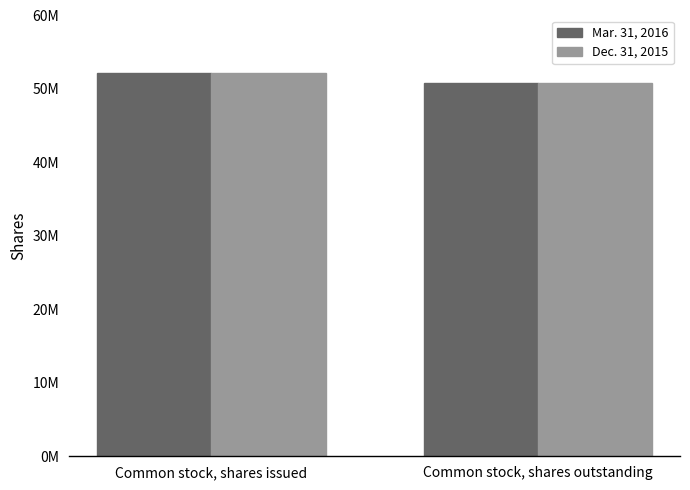

What position from the right is Common stock, shares outstanding?

1